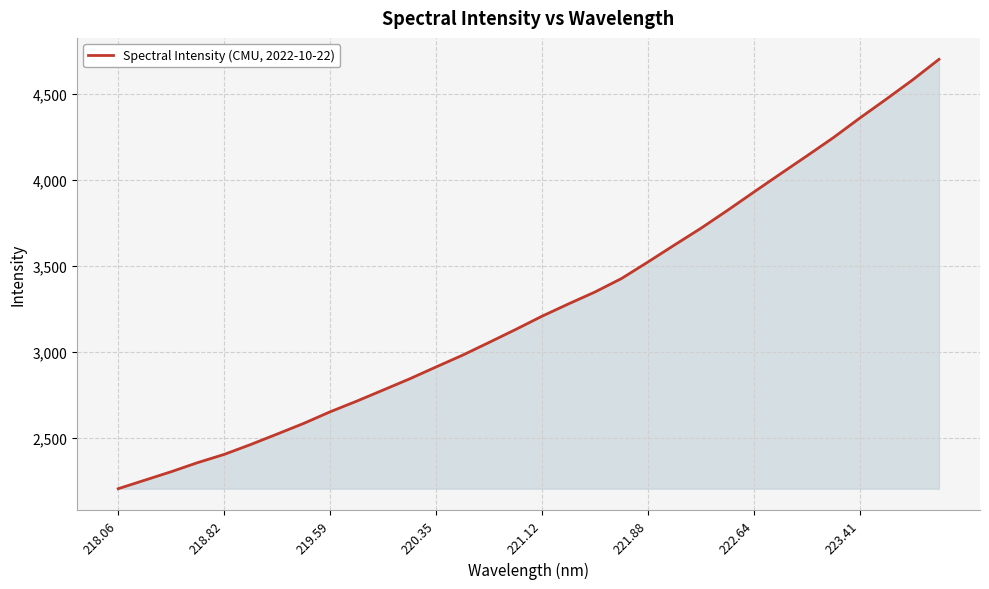

How many values exceed 3208?

16